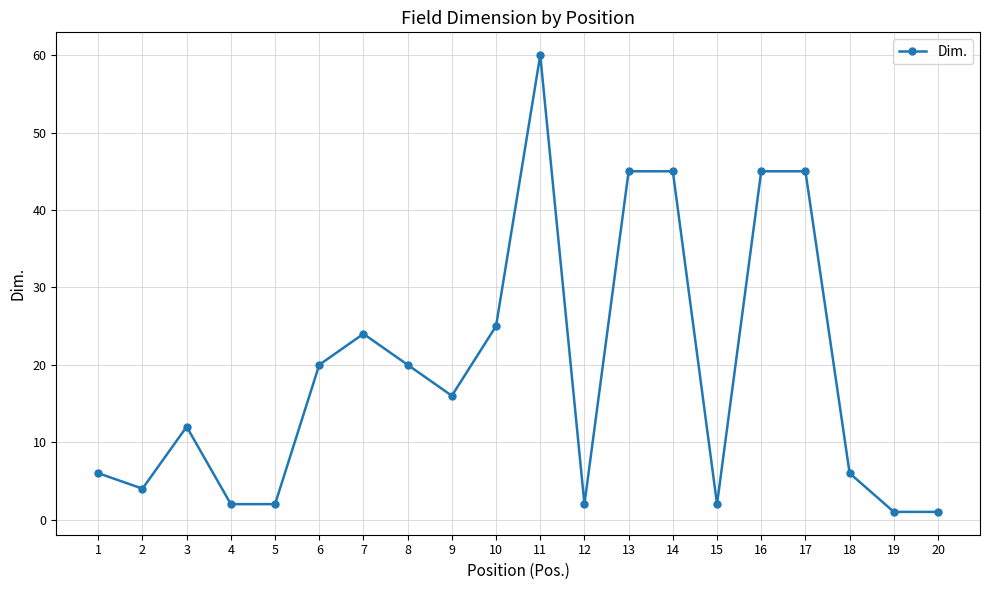

Reading left to right, transcribe all the data shown in this chart.

6	4	12	2	2	20	24	20	16	25	60	2	45	45	2	45	45	6	1	1